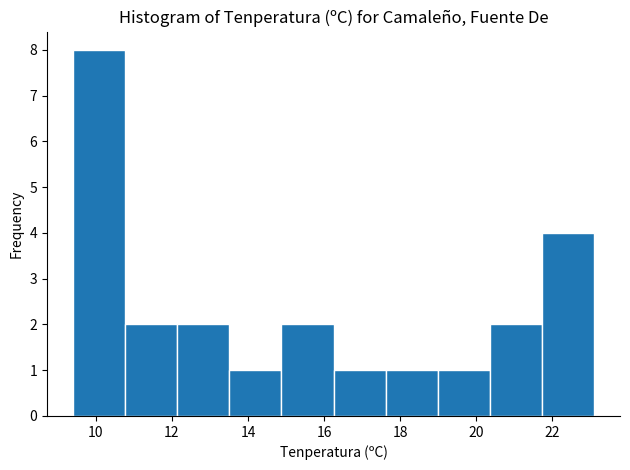

Reading left to right, list every bar in this chart as the range it spans on the x-axis followed by its height. Neither the bar edges nor the heights are printed on the chart, so give them approximately, as read against the axes.

9.4 to 10.8: 8
10.8 to 12.2: 2
12.2 to 13.6: 2
13.6 to 14.8: 1
14.8 to 16.2: 2
16.2 to 17.6: 1
17.6 to 19.0: 1
19.0 to 20.4: 1
20.4 to 21.8: 2
21.8 to 23.2: 4